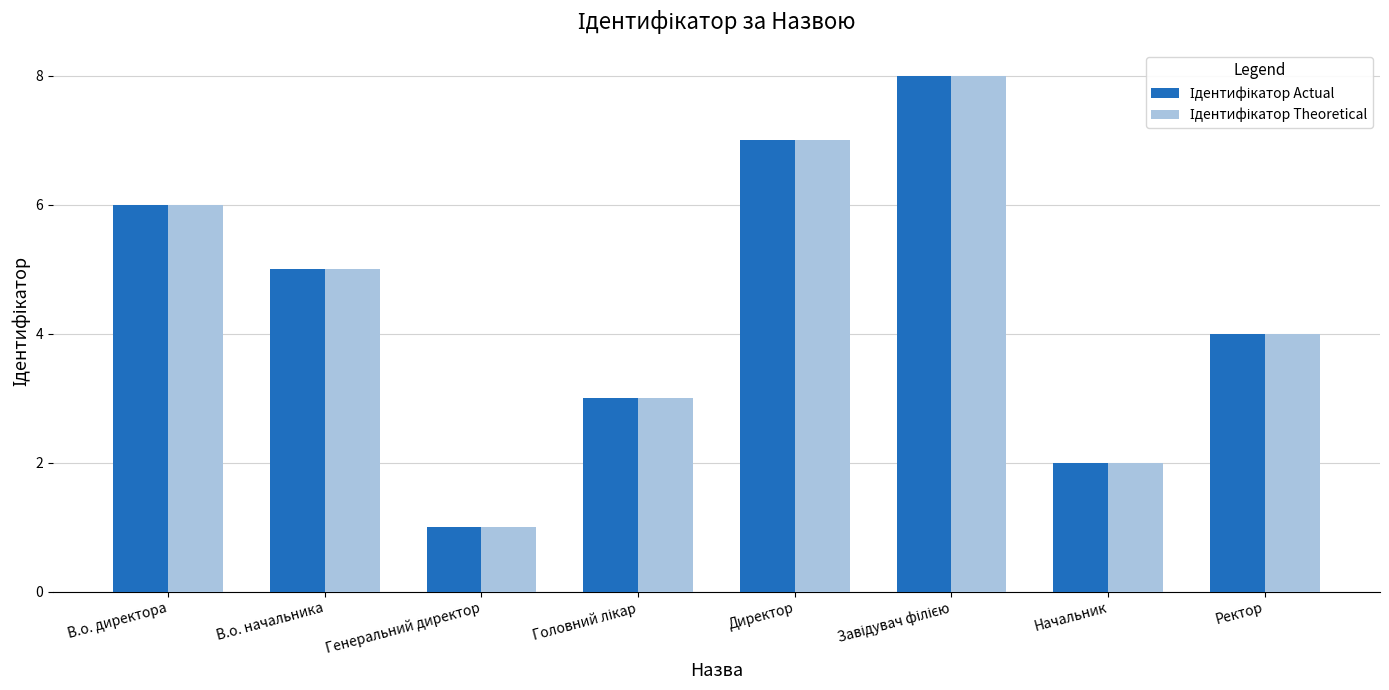

Does the chart contain stacked bars?

No